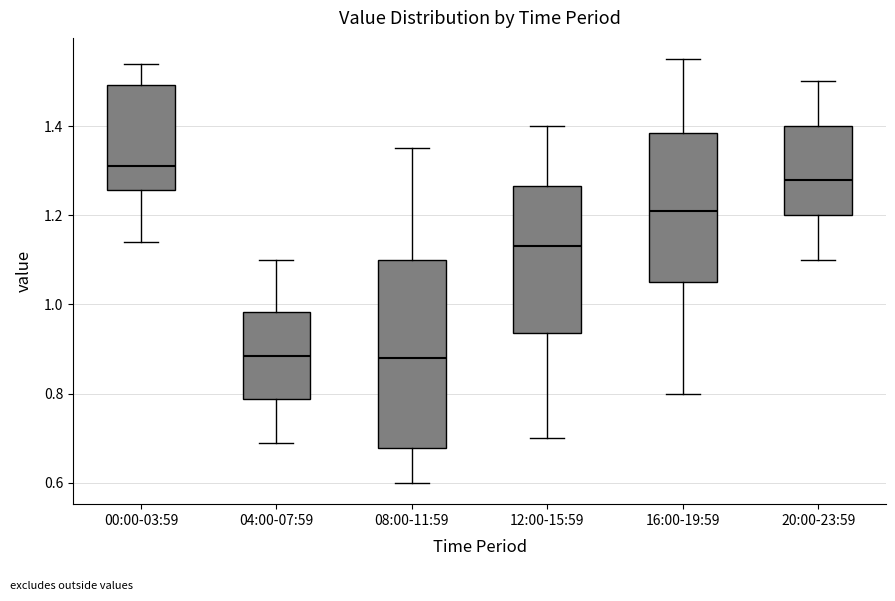

Comparing the boxes themselves (not the whiskers), which one is the tallest?

08:00-11:59